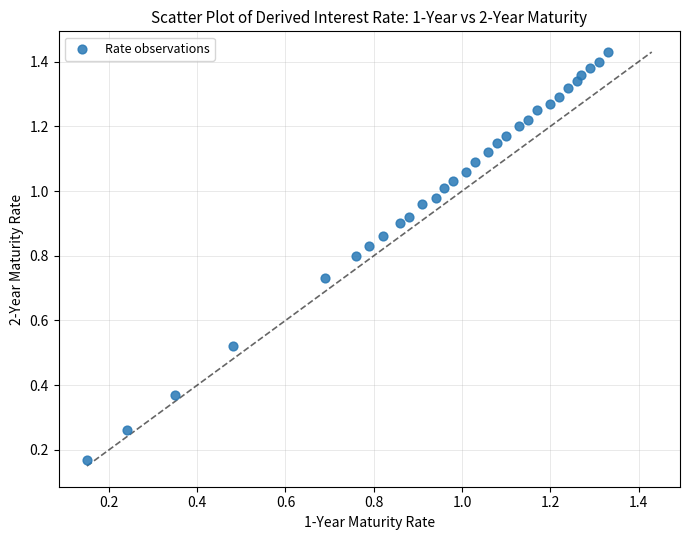

Count the number of points in this scatter plot.

30